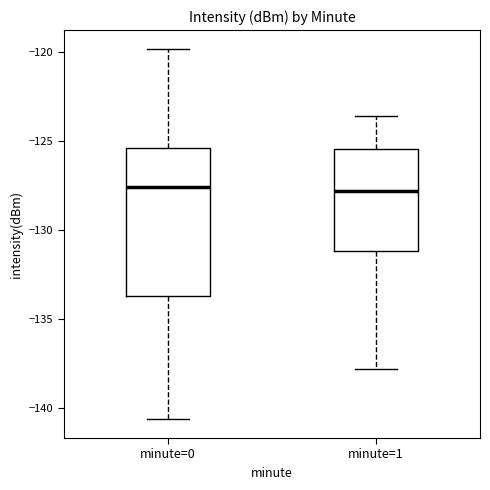

Where is the upper edge of the box for minute=0 on the y-axis? The values are not printed on the chart, so give them approximately, as read against the axis.

-125.5